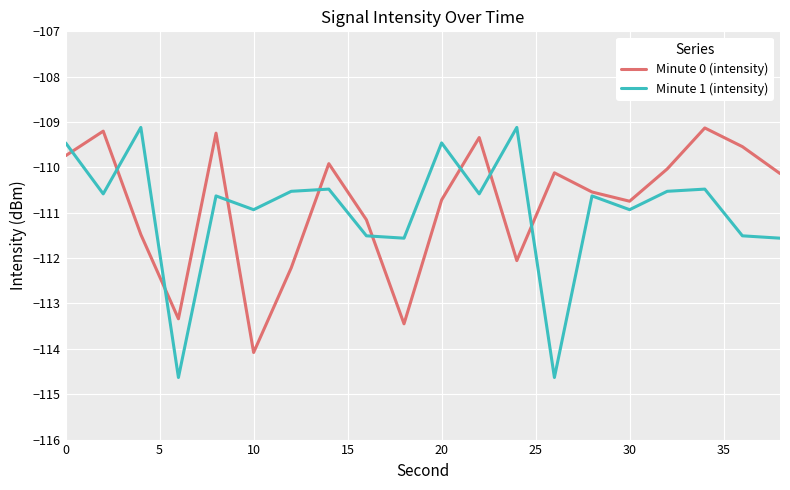

What is the minimum value shown in the chart?

-114.6